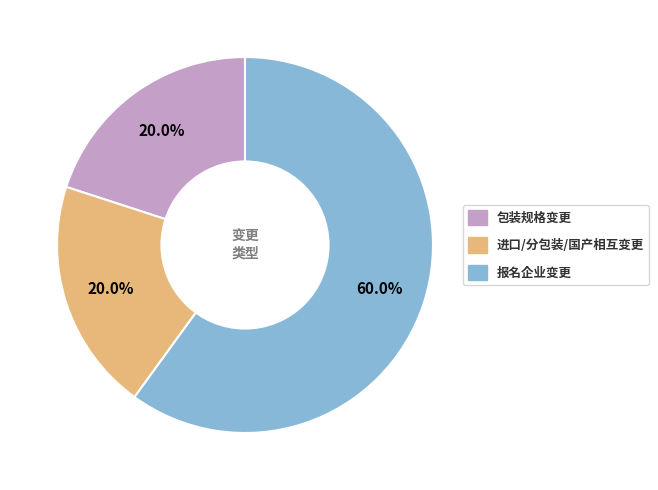

Combined, do 报名企业变更 and 进口/分包装/国产相互变更 account for over 50%?

Yes